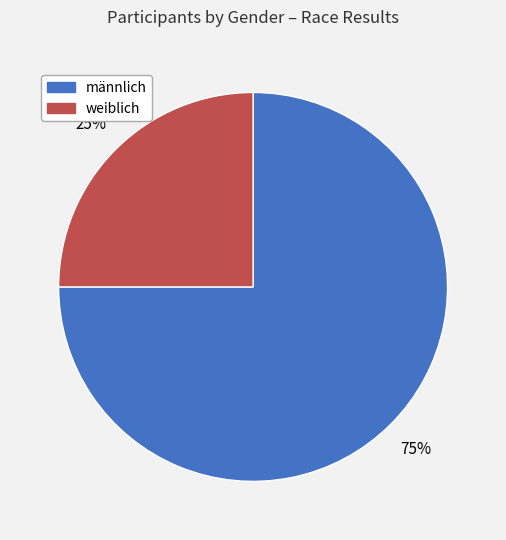

How many segments does this pie chart have?

2